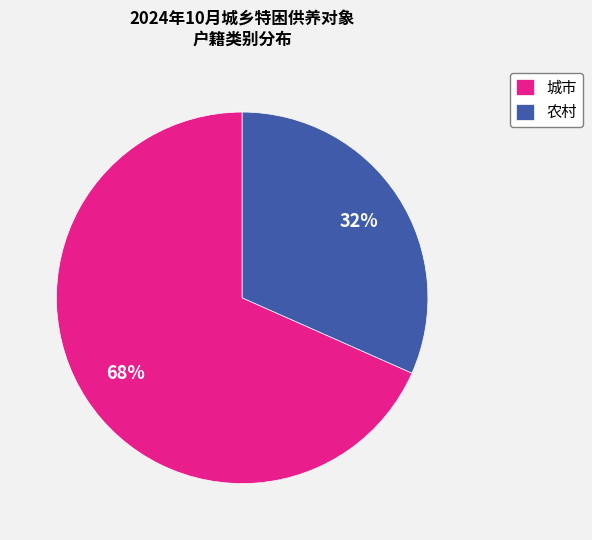

The 农村 slice represents 18% of the pie. True or false?

False